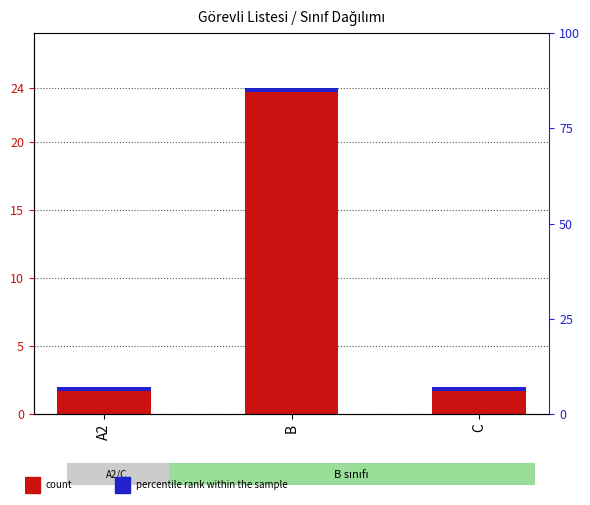

Reading left to right, transcribe all the data shown in this chart.

count: A2=2.0	B=24.0	C=2.0
percentile rank within the sample: A2=0.3	B=0.3	C=0.3